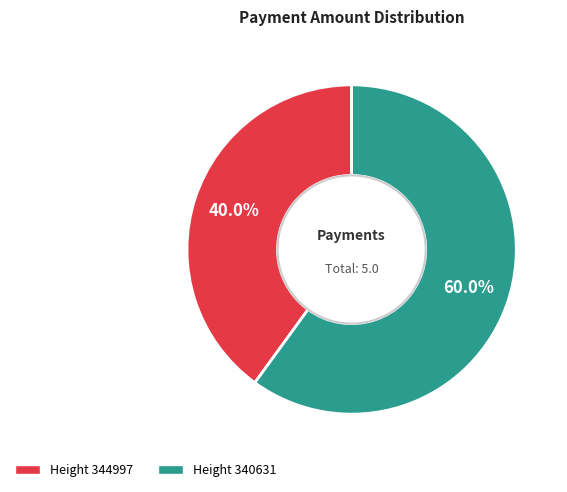

Is there a majority slice in this chart?

Yes